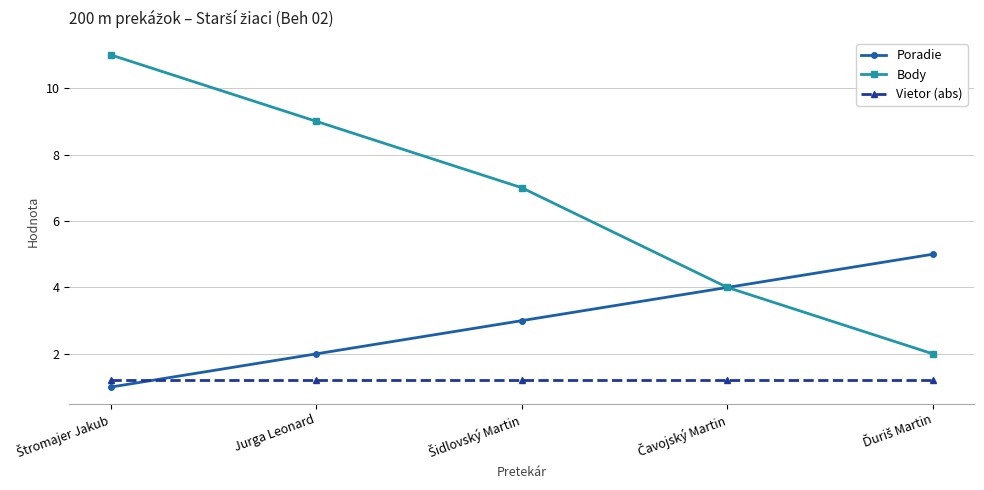

After their last crossing, which series has the higher values: Vietor (abs) or Poradie?

Poradie